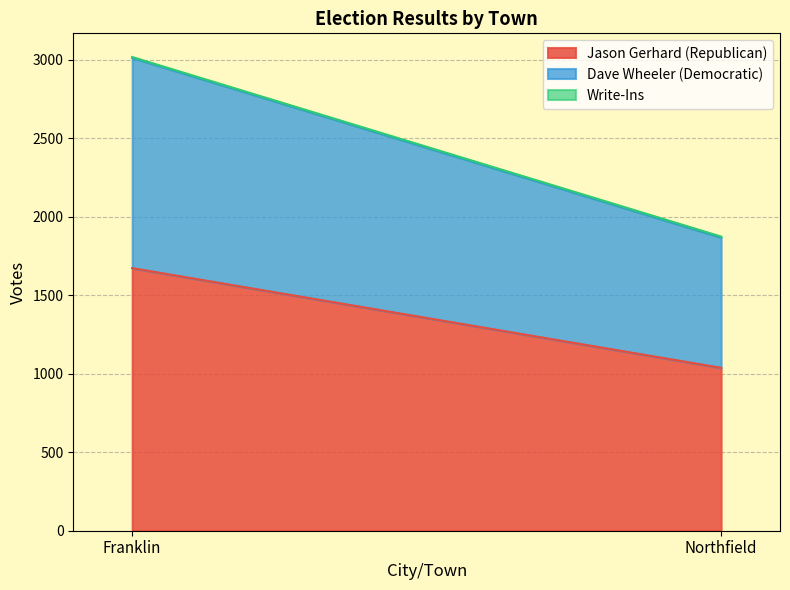

Is it true that Dave Wheeler (Democratic) equals 1490 at Northfield?

False